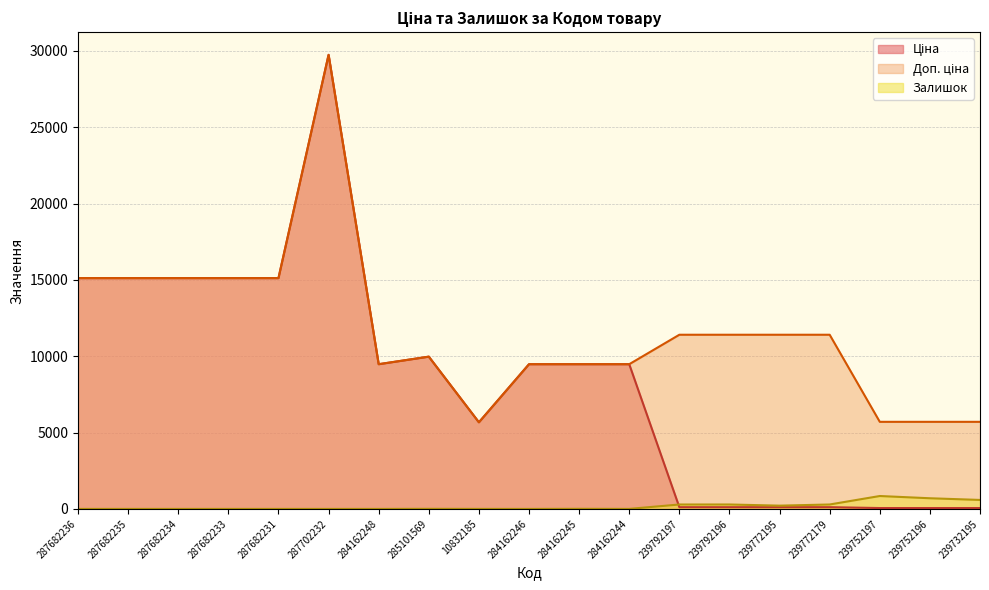

Reading right to left, extract all data points from this chart.

Ціна: 57.0	57.0	57.0	114.1	114.1	114.1	114.1	9480.1	9480.1	9480.1	5673.8	9975.0	9480.1	29747.2	15120.0	15120.0	15120.0	15120.0	15120.0
Доп. ціна: 5705.0	5705.0	5705.0	11410.0	11410.0	11410.0	11410.0	9480.1	9480.1	9480.1	5673.8	9975.0	9480.1	29747.2	15120.0	15120.0	15120.0	15120.0	15120.0
Залишок: 588.0	698.0	845.0	290.0	214.0	290.0	289.0	2.0	8.0	0.0	2.0	7.0	0.0	0.0	0.0	0.0	0.0	0.0	0.0